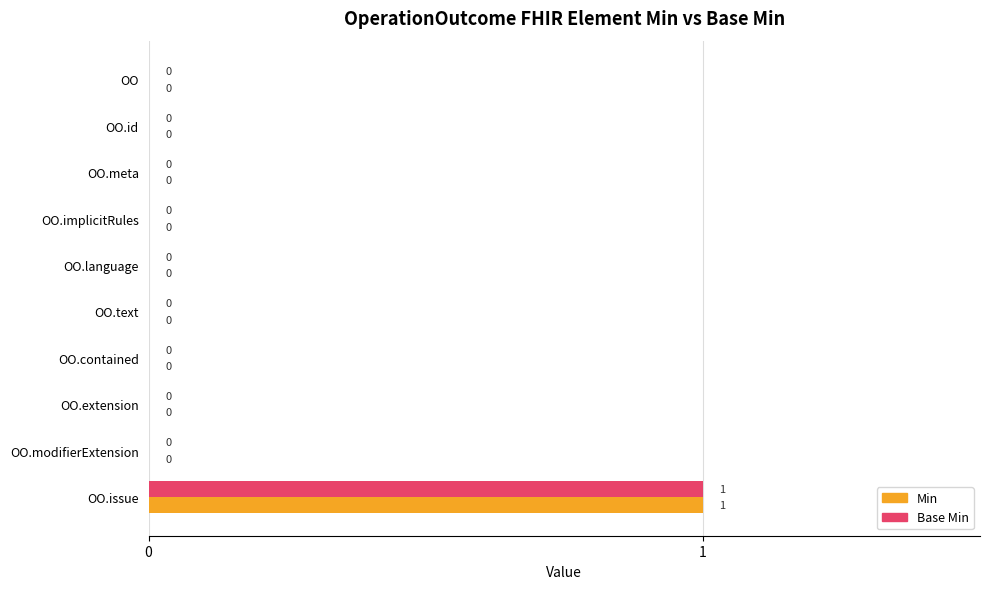

At which category is the sum across all series the highest?

OO.issue